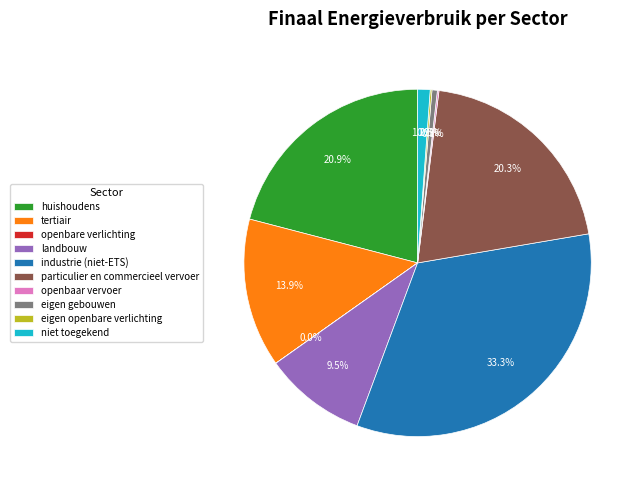

The niet toegekend slice represents 11% of the pie. True or false?

False